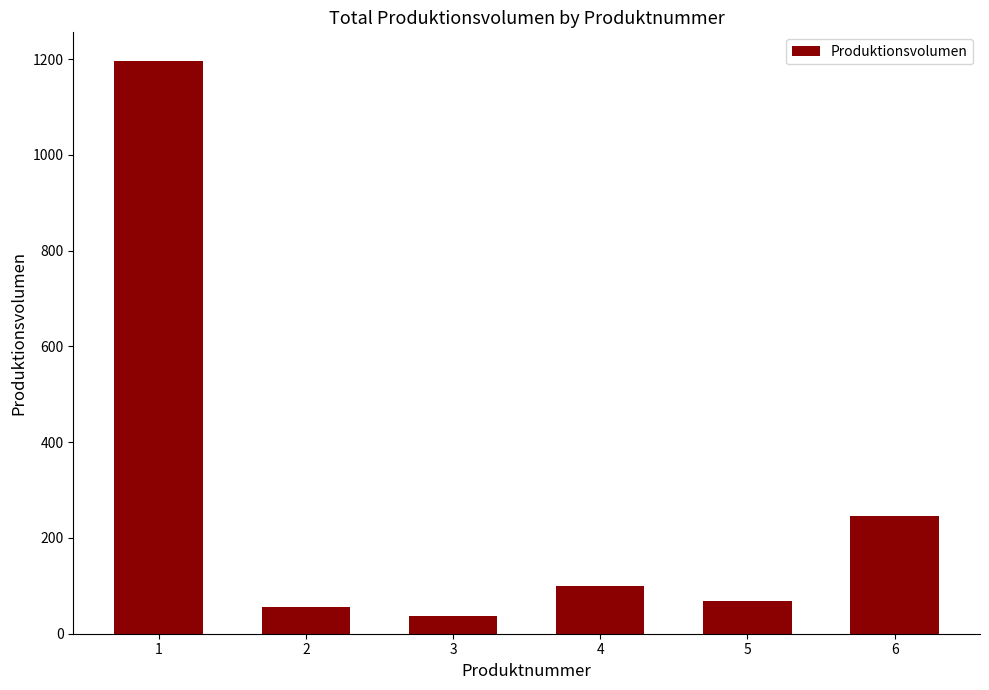

How many data points does each series have?

6